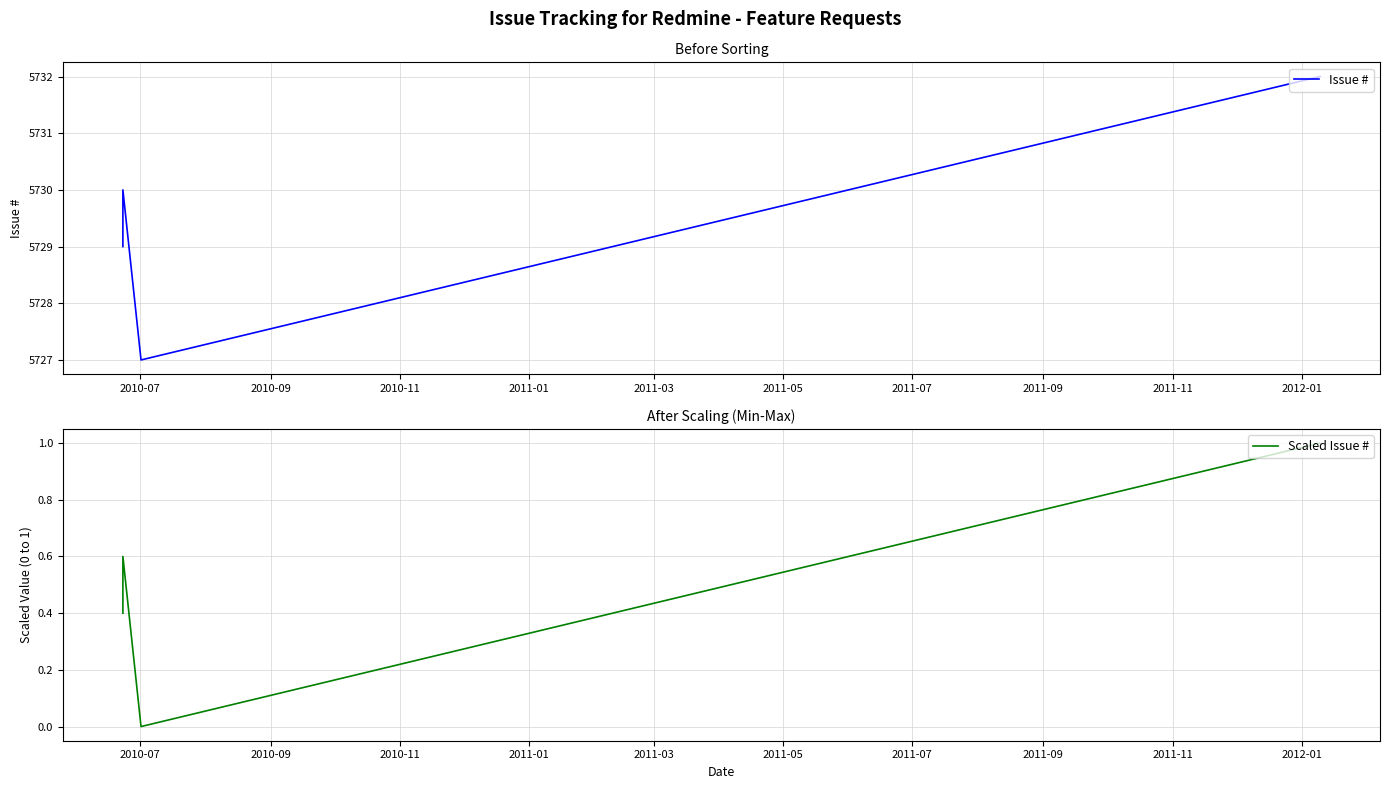

Does the chart display data point markers on the line(s)?

No